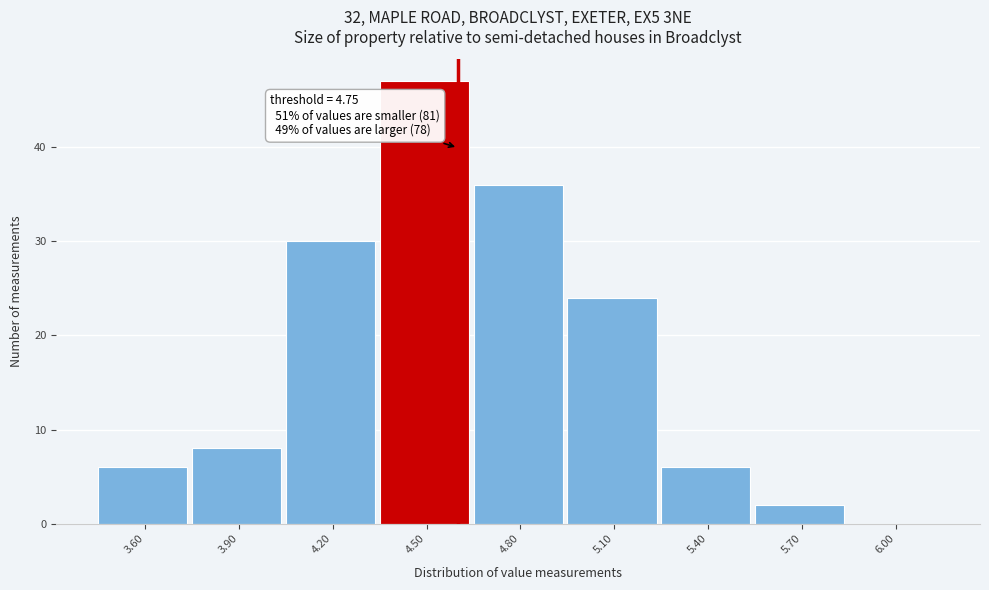

Reading left to right, transcribe all the data shown in this chart.

3.60=6	3.90=8	4.20=30	4.50=47	4.80=36	5.10=24	5.40=6	5.70=2	6.00=0